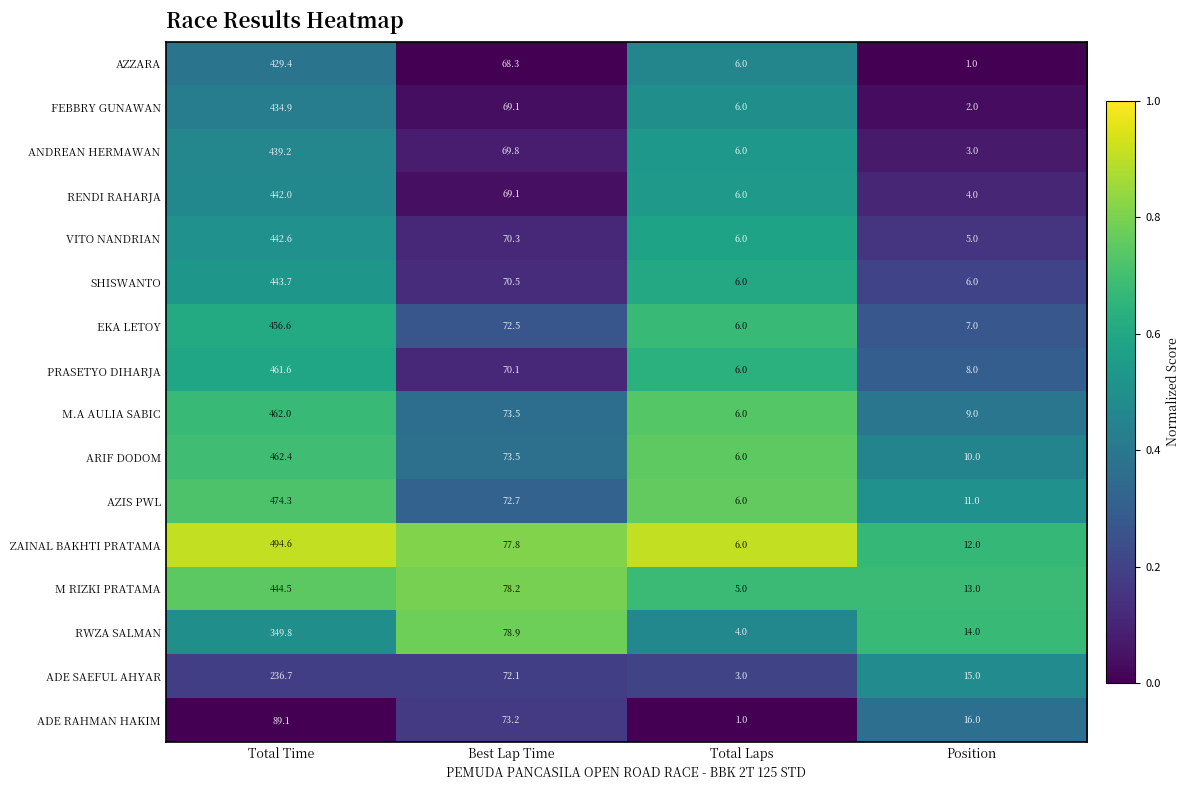

What is the difference between the maximum and minimum values in the RWZA SALMAN series?

345.8